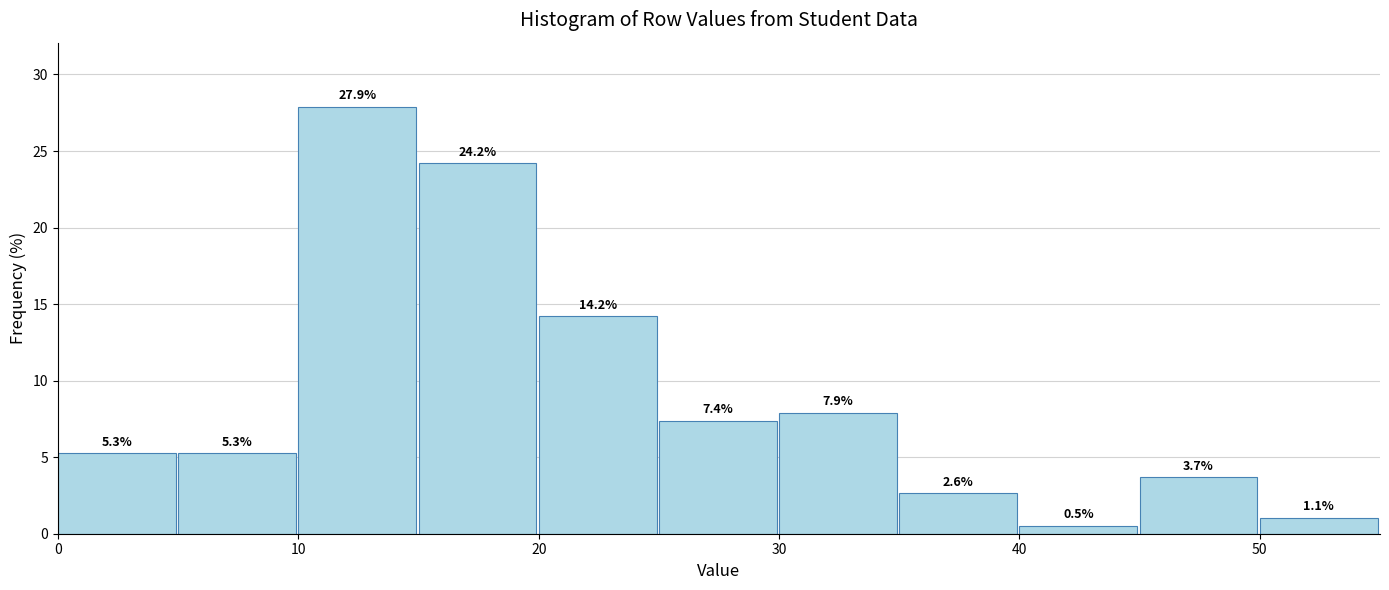

How tall is the bar that spans 45 to 50 on the x-axis?

3.7